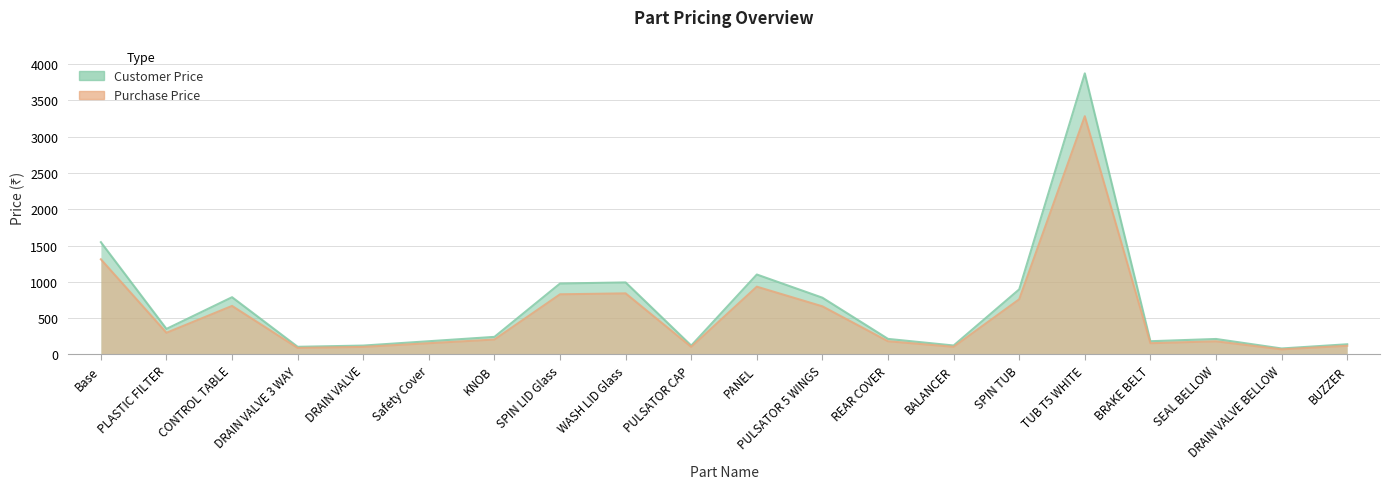

The Purchase Price series shows 667.0 at CONTROL TABLE. True or false?

True